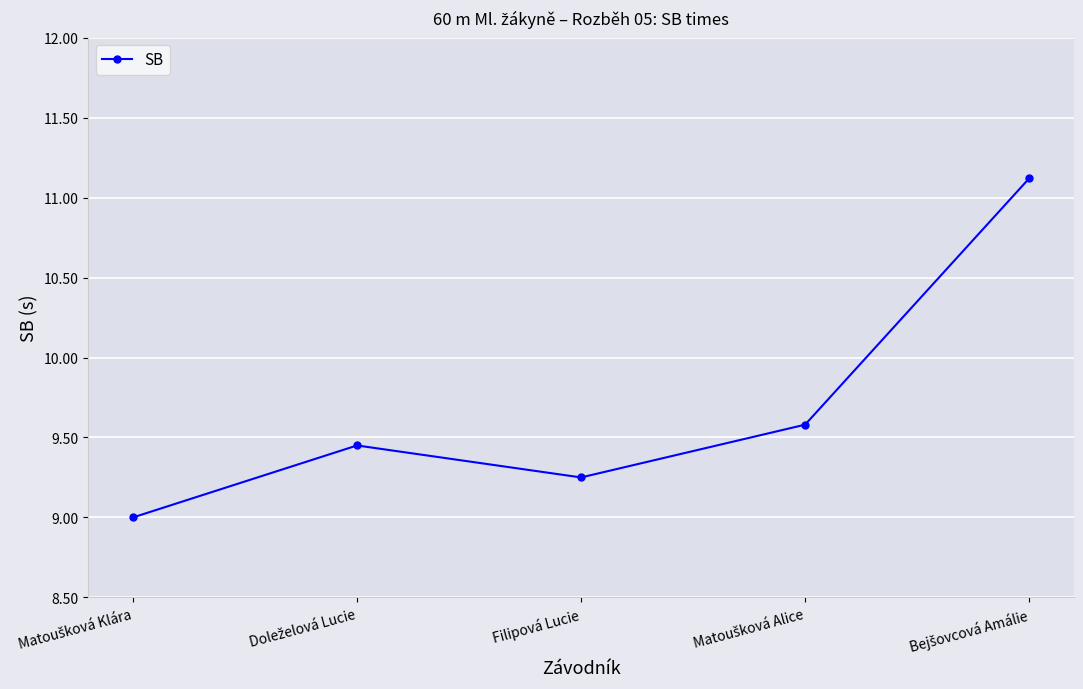

What is the label of the 3rd point from the left?

Filipová Lucie